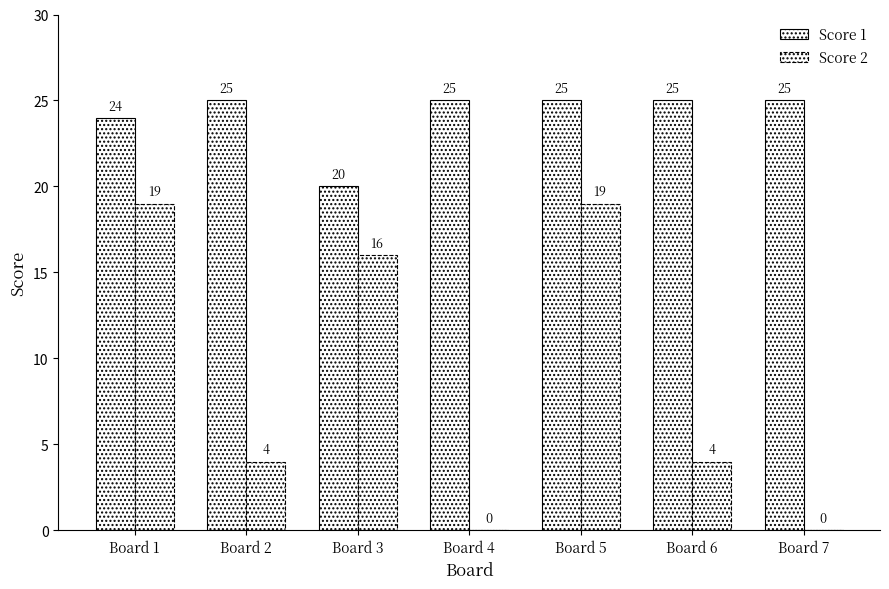

The value of Score 2 at Board 7 is -10. True or false?

False